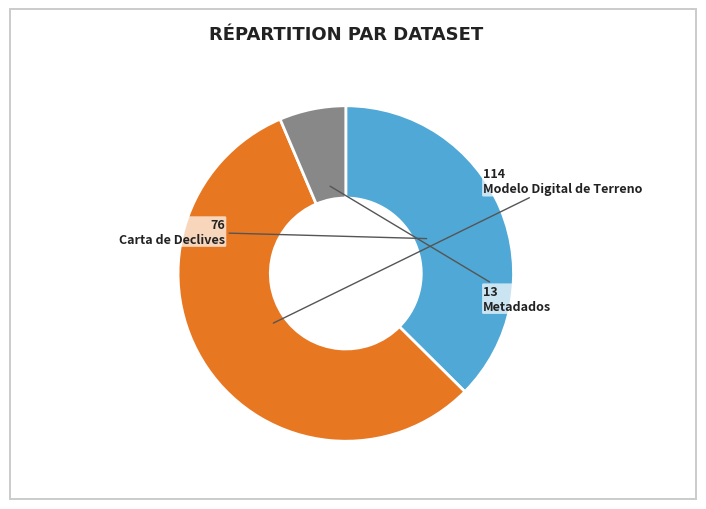

Rank the categories by value from highest to lowest.

Modelo Digital de Terreno, Carta de Declives, Metadados